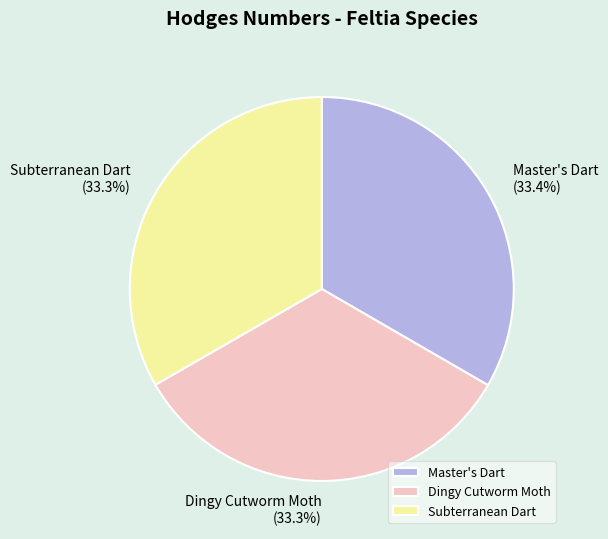

To the nearest percent, what percentage of the pie is Subterranean Dart?

33%